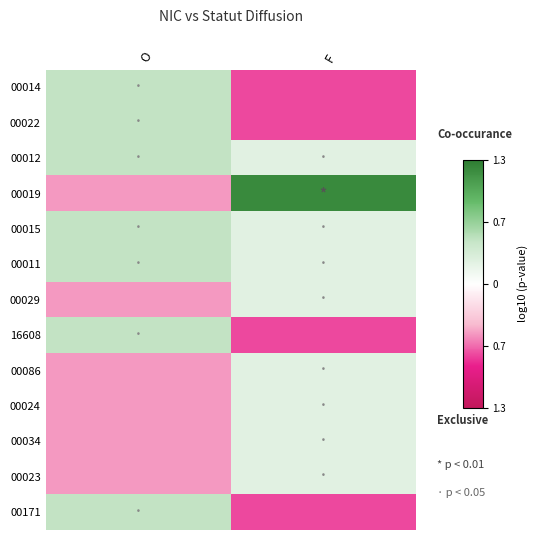

Reading left to right, transcribe all the data shown in this chart.

00014: O=0.5	F=-0.8
00022: O=0.5	F=-0.8
00012: O=0.5	F=0.2
00019: O=-0.5	F=1.2
00015: O=0.5	F=0.2
00011: O=0.5	F=0.2
00029: O=-0.5	F=0.2
16608: O=0.5	F=-0.8
00086: O=-0.5	F=0.2
00024: O=-0.5	F=0.2
00034: O=-0.5	F=0.2
00023: O=-0.5	F=0.2
00171: O=0.5	F=-0.8